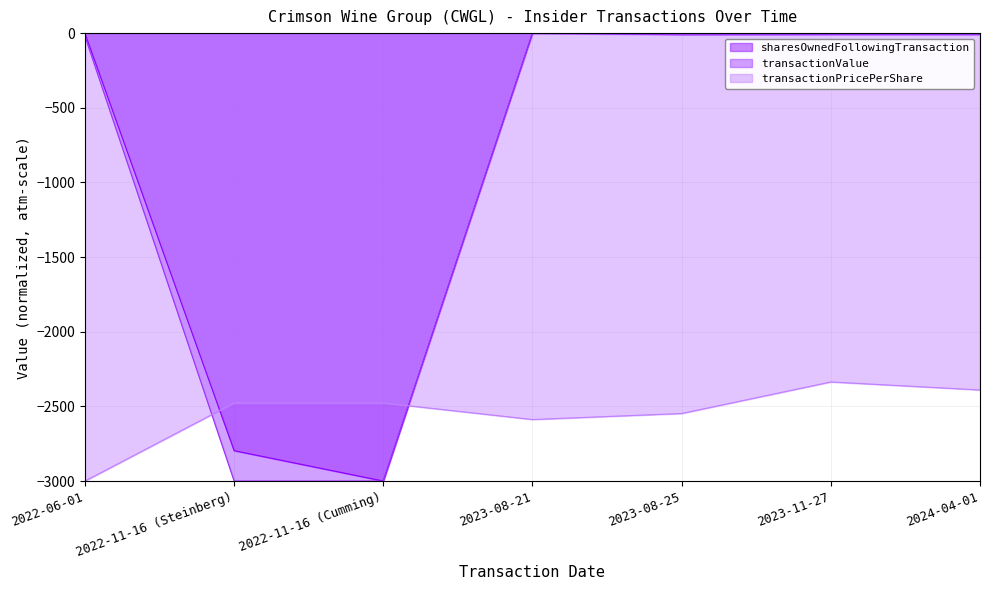

Rank the series at 2023-08-25 from highest to lowest value.

sharesOwnedFollowingTransaction, transactionValue, transactionPricePerShare